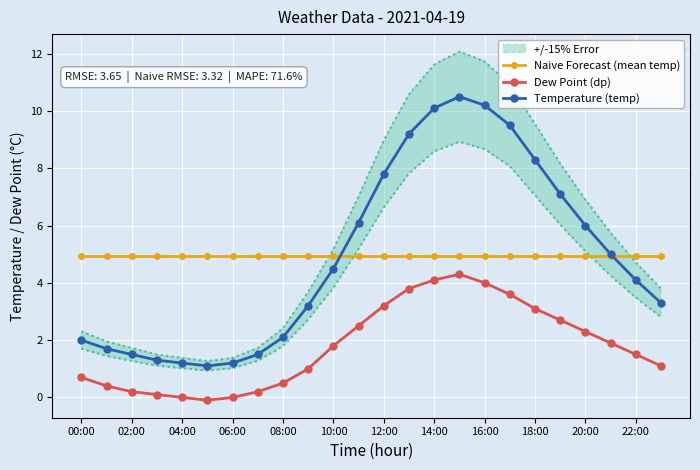

True or false: Temperature (temp) has more than 0 points higher than both neighbors.

True